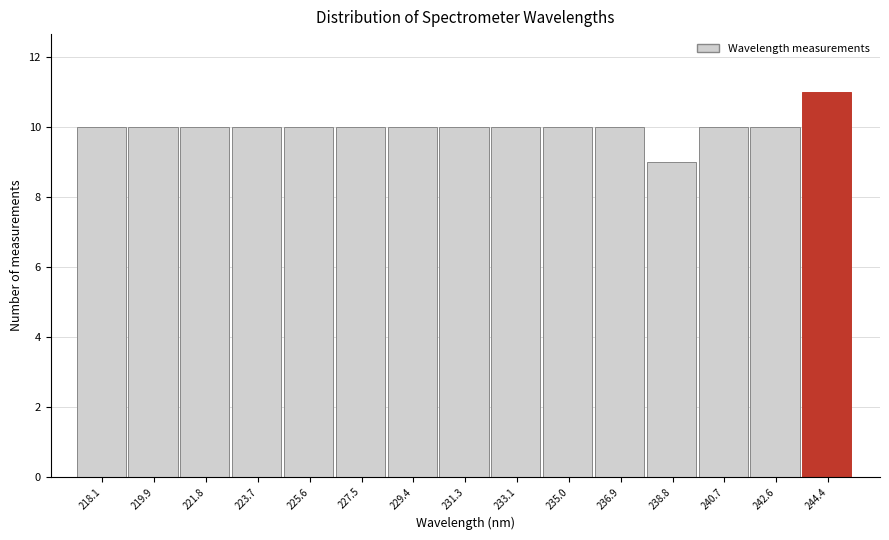

Reading left to right, list all the values displayed in this chart.

218.1=10	219.9=10	221.8=10	223.7=10	225.6=10	227.5=10	229.4=10	231.3=10	233.1=10	235.0=10	236.9=10	238.8=9	240.7=10	242.6=10	244.4=11